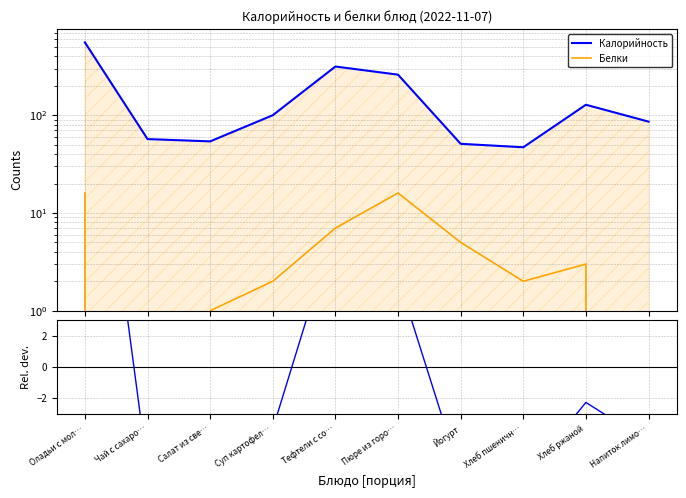

What is the difference between the second highest and second lowest values in the Белки series?

16.0